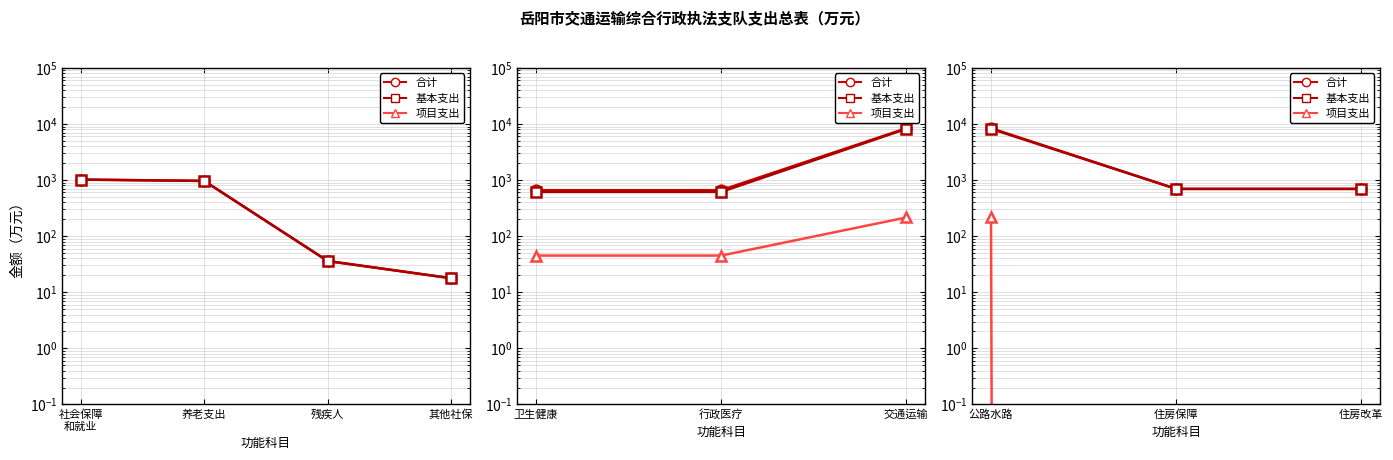

How many data points does each series have?

3